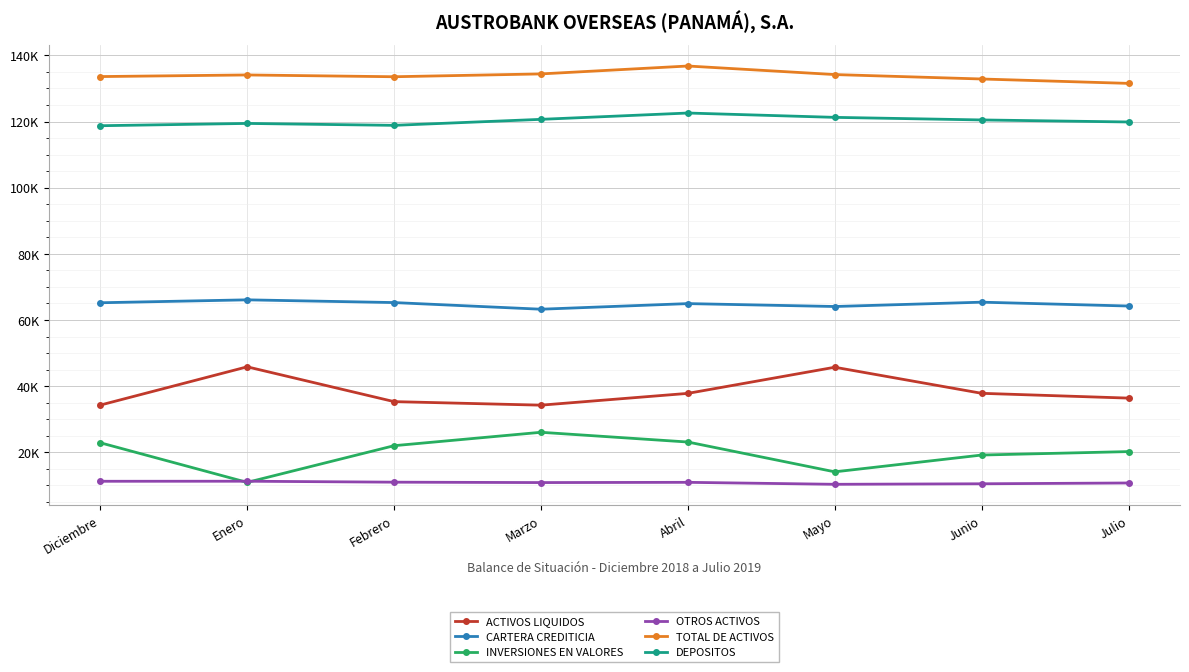

List the series in order of their peak value, highest first.

TOTAL DE ACTIVOS, DEPOSITOS, CARTERA CREDITICIA, ACTIVOS LIQUIDOS, INVERSIONES EN VALORES, OTROS ACTIVOS